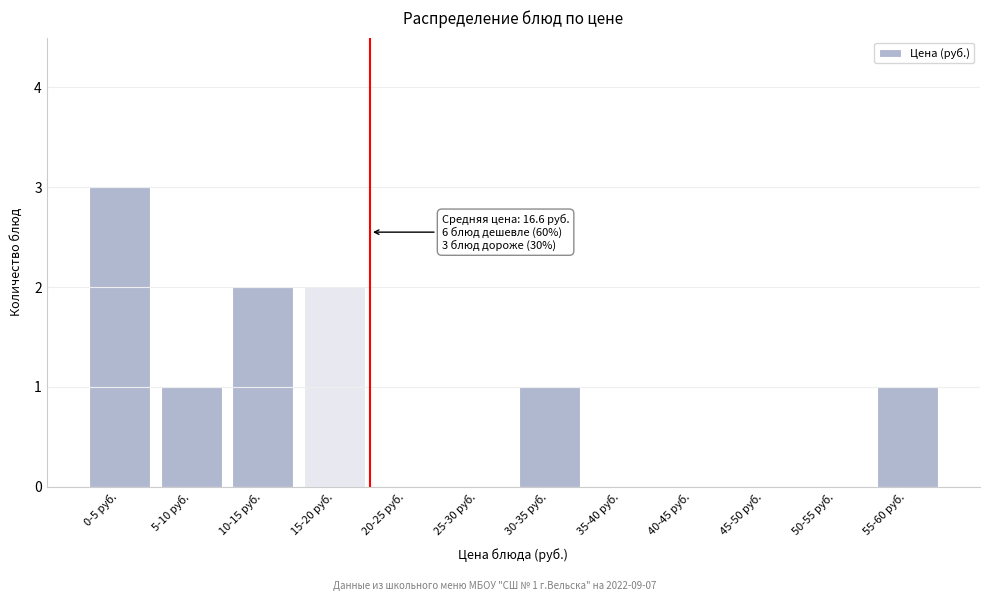

Reading left to right, what are all the values shown in this chart?

0-5 руб.=3	5-10 руб.=1	10-15 руб.=2	15-20 руб.=2	20-25 руб.=0	25-30 руб.=0	30-35 руб.=1	35-40 руб.=0	40-45 руб.=0	45-50 руб.=0	50-55 руб.=0	55-60 руб.=1